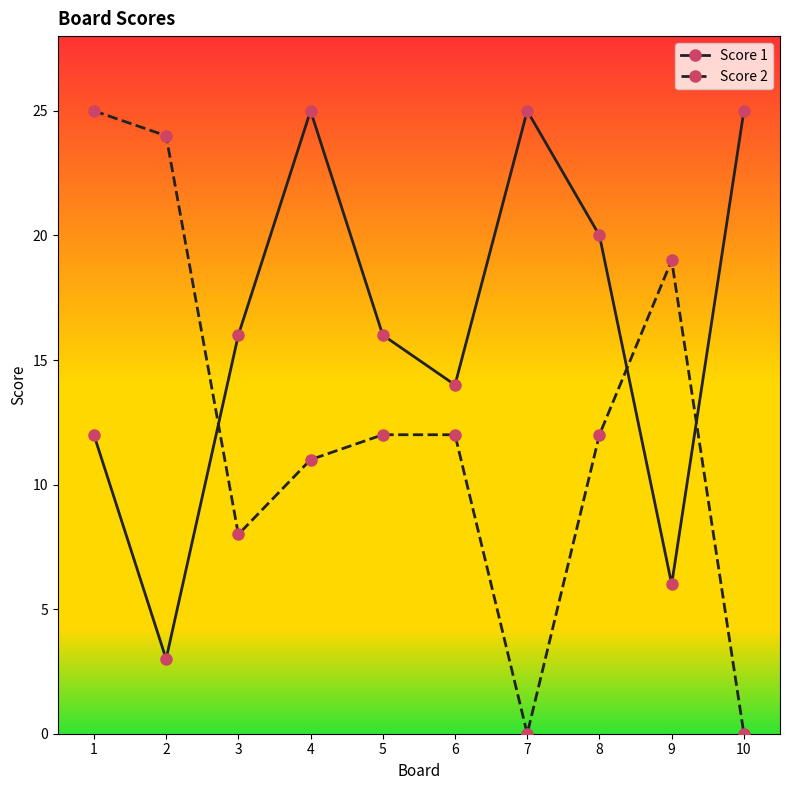

What is the value of the Score 1 point at the 8th from the left?

20